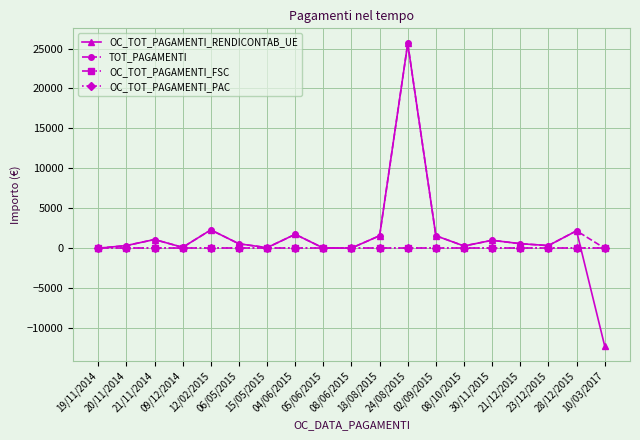

At how many categories does at least one series exceed 3041?

1